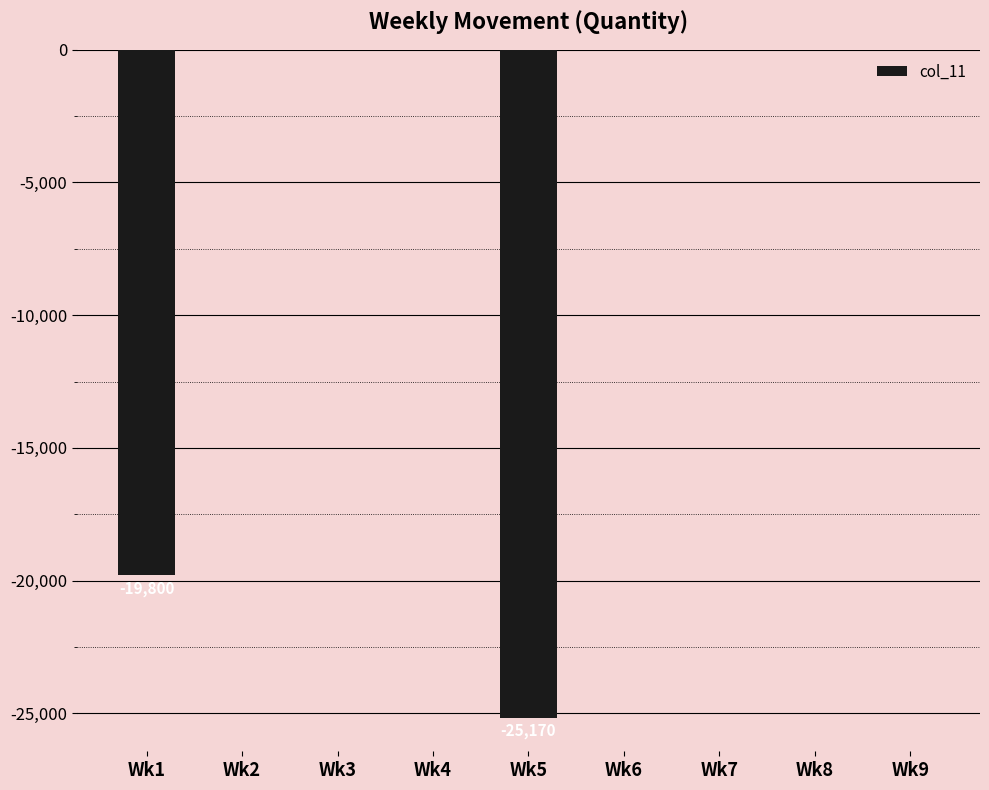

What is the sum of all values?

-44970